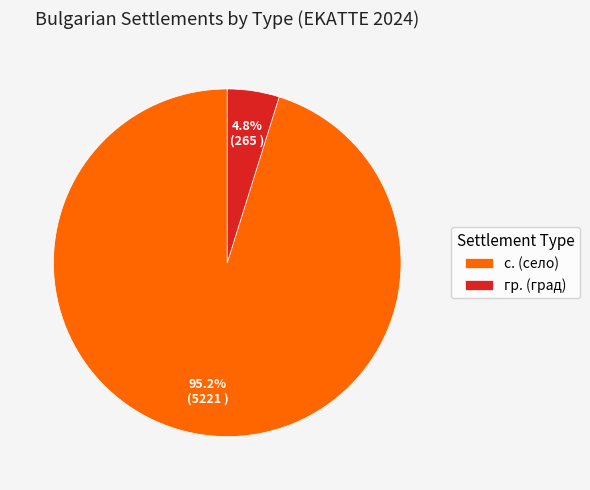

How many slices are in this pie chart?

2